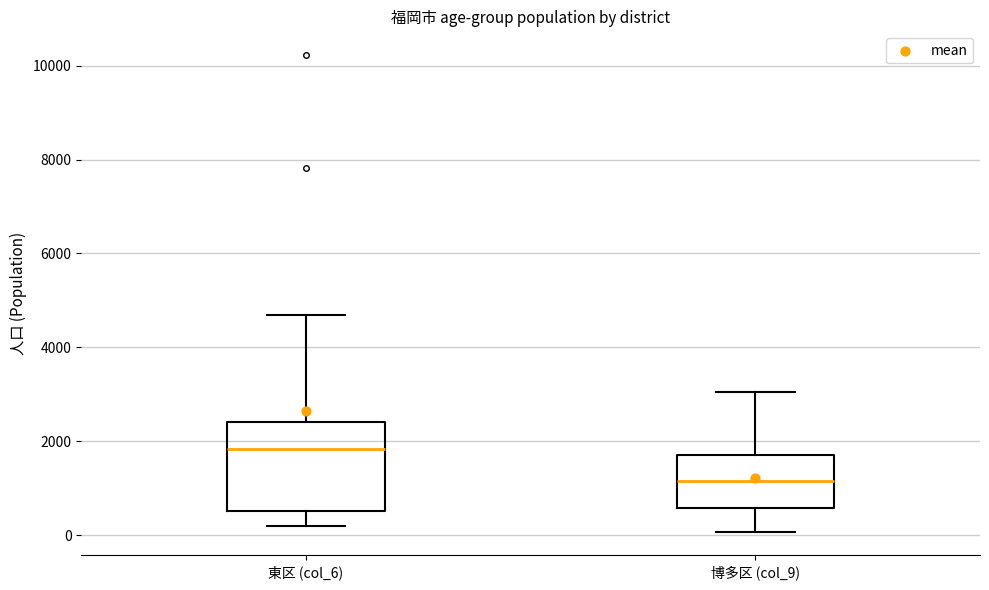

Reading left to right, read every box against the y-axis: the position of its median line, the range the box covers, and the ends of its whiskers. The values are not printed on the chart, so give them approximately, as read against the axis.

東区 (col_6): median 1800, box 600 to 2400, whiskers 200 to 4600
博多区 (col_9): median 1200, box 600 to 1800, whiskers 0 to 3000